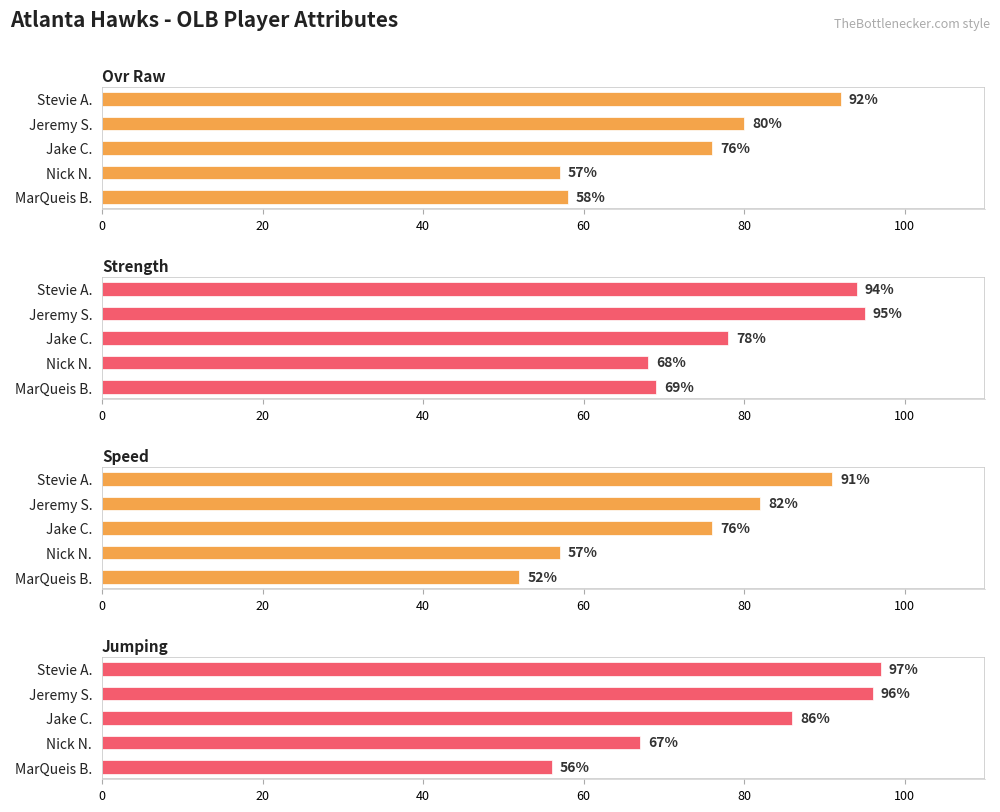

What is the value of the jumping bar at the 2nd from the left?

96